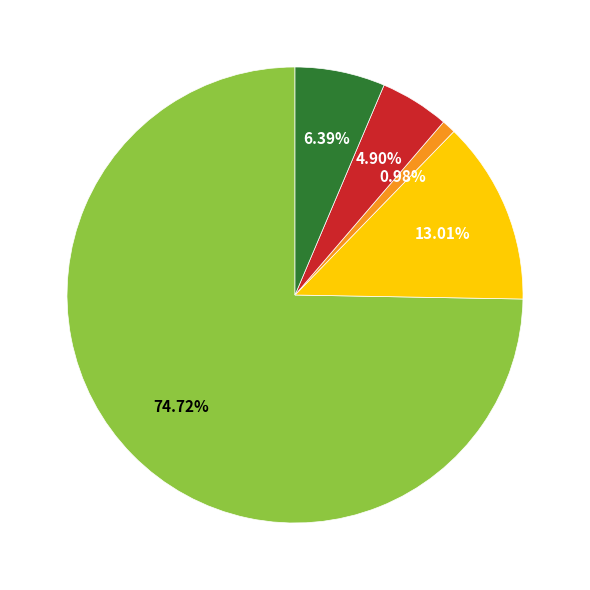

To the nearest percent, what is the average slice percentage?

20%